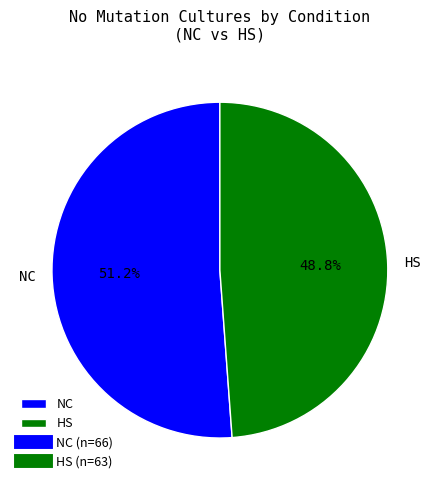

What is the smallest slice in the pie chart?

HS